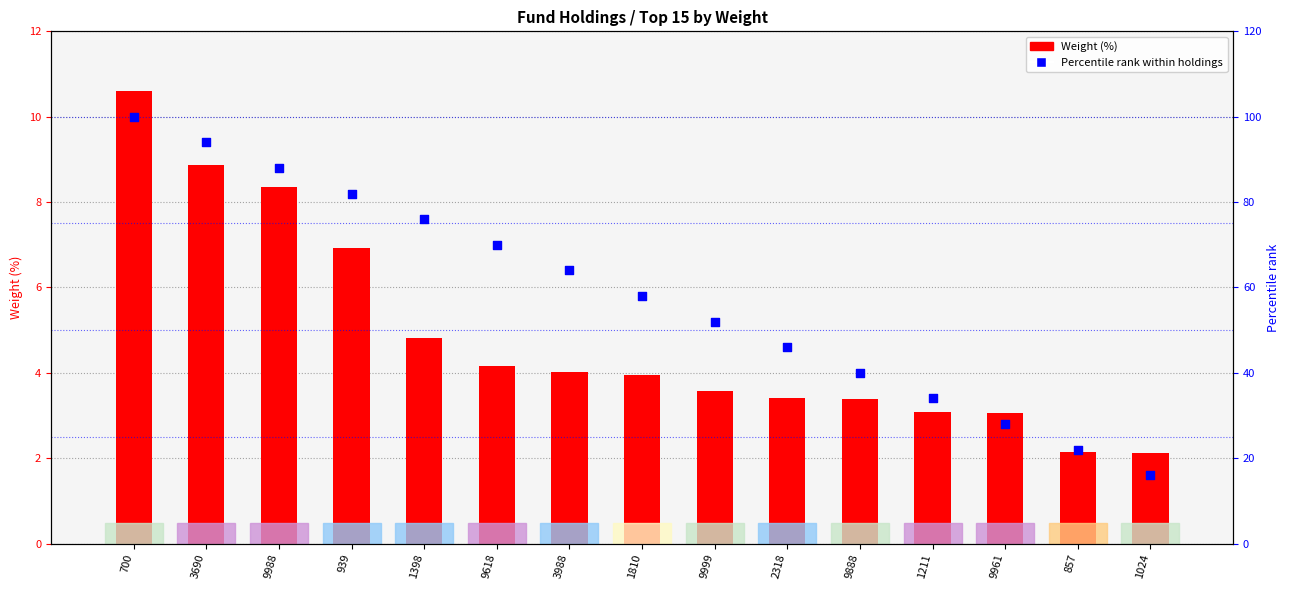

What is the total value across all series at 3690?

102.9